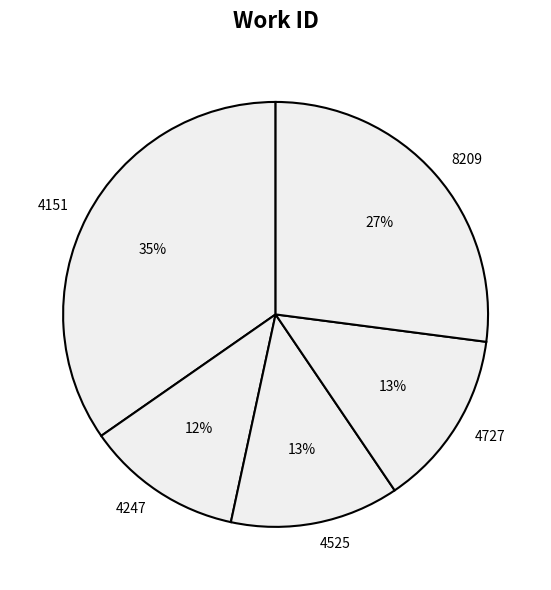

Approximately how many times larger is the value at 4525 compared to 4151?

0.4